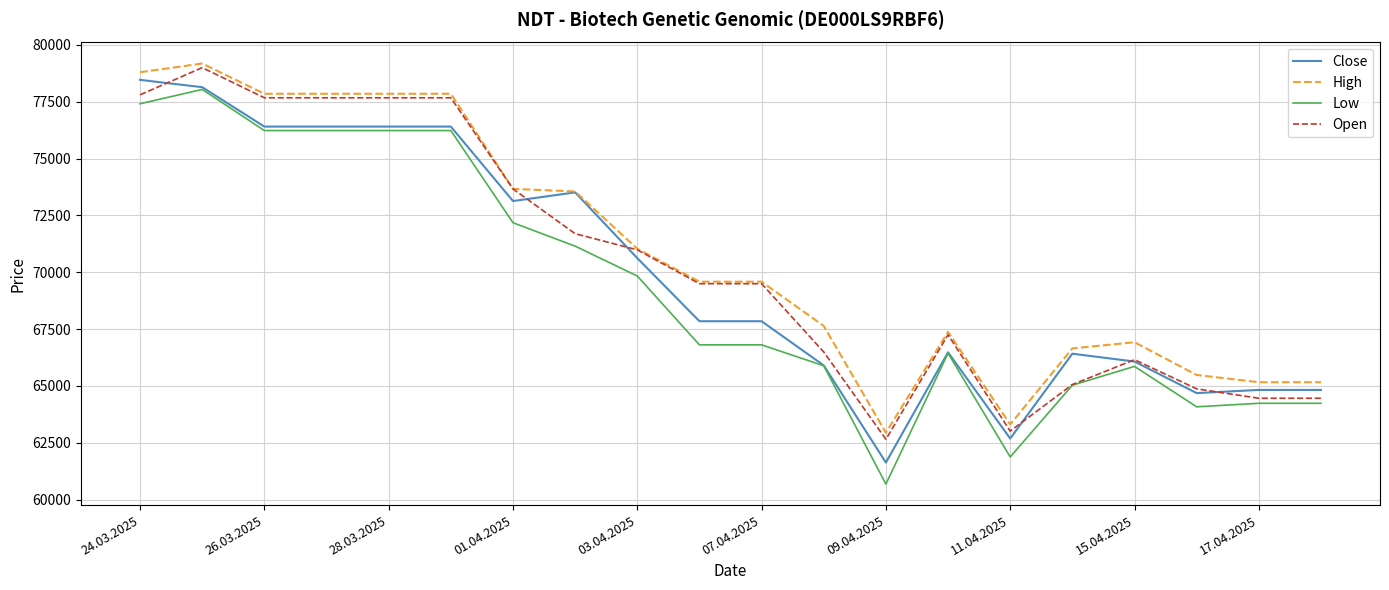

What is the minimum value shown in the chart?

60688